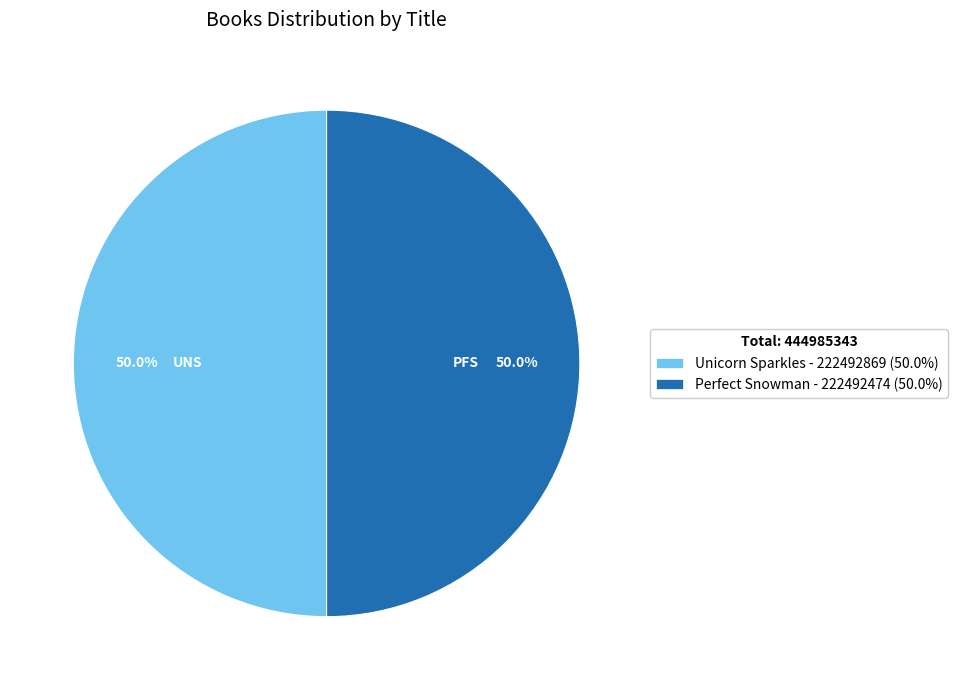

To the nearest percent, what is the combined percentage of Unicorn Sparkles and Perfect Snowman?

100%